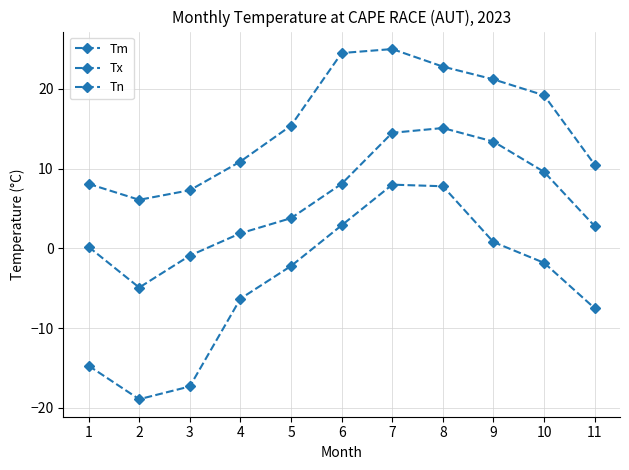

List the series in order of their peak value, highest first.

Tx, Tm, Tn